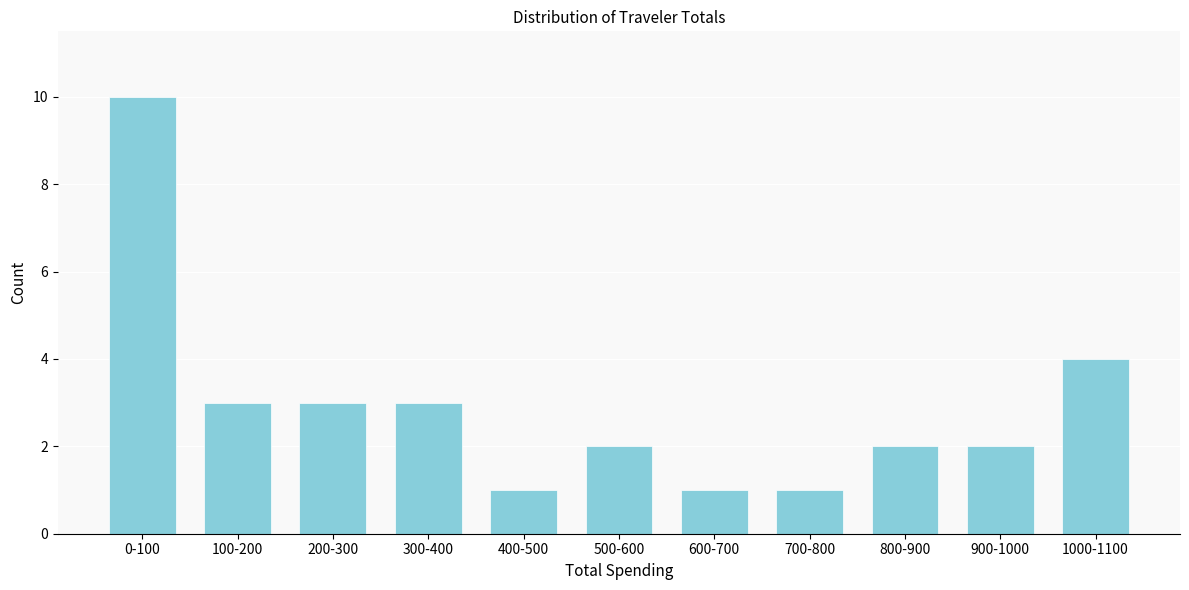

Reading right to left, what are all the values shown in this chart?

4	2	2	1	1	2	1	3	3	3	10